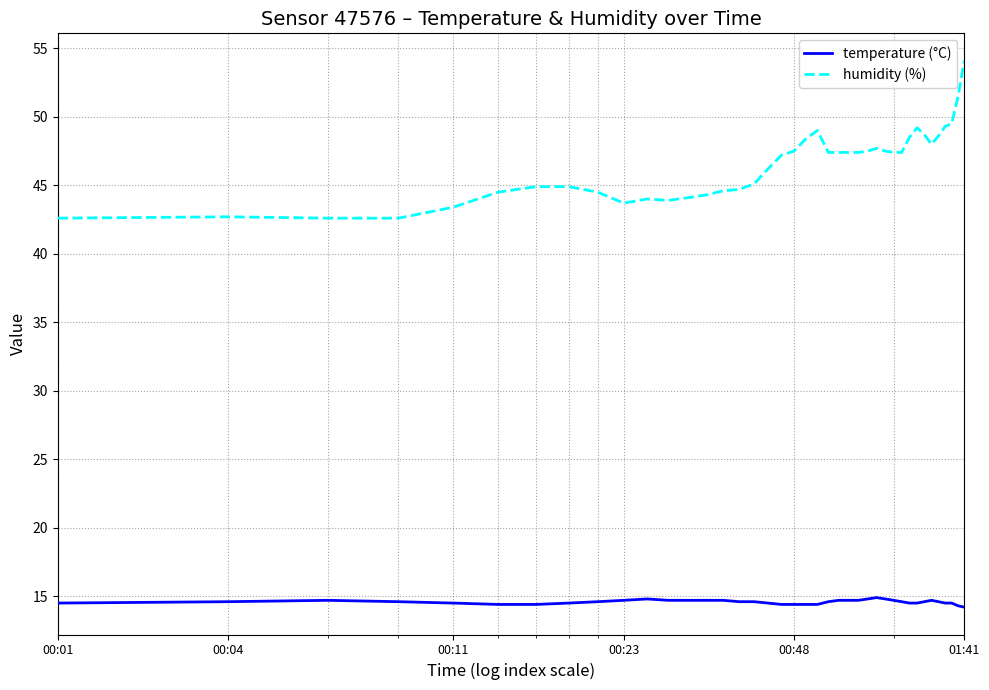

Which series has the largest total across all categories?

humidity (%)